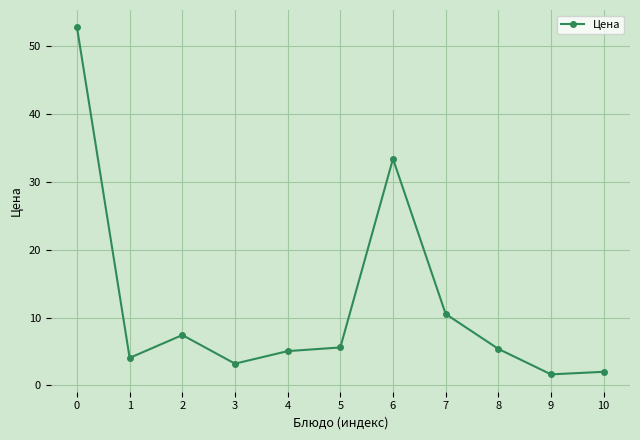

What is the change in value from 2 to 6?

+26.0